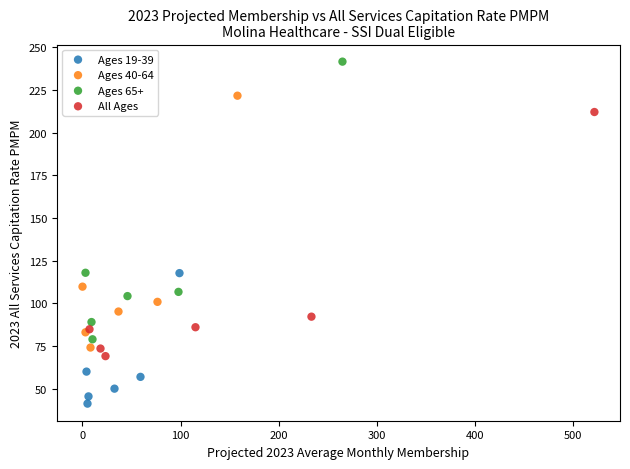

Which series reaches the maximum Y coordinate?

Ages 65+